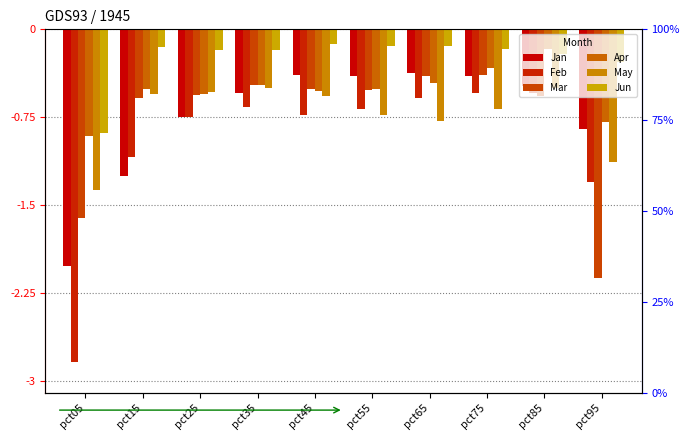

True or false: Apr has a value of -0.1 at pct85.

False